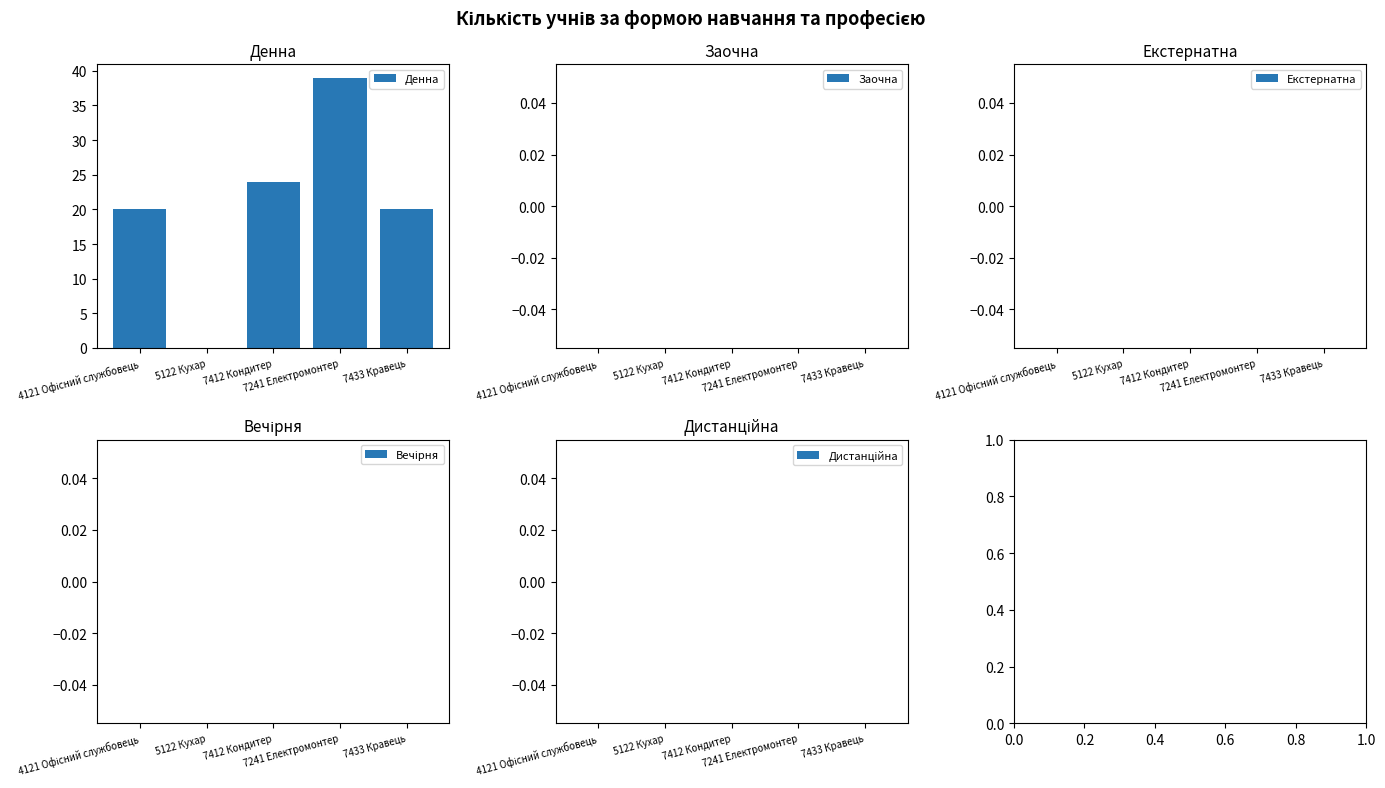

What is the maximum value shown in the chart?

39